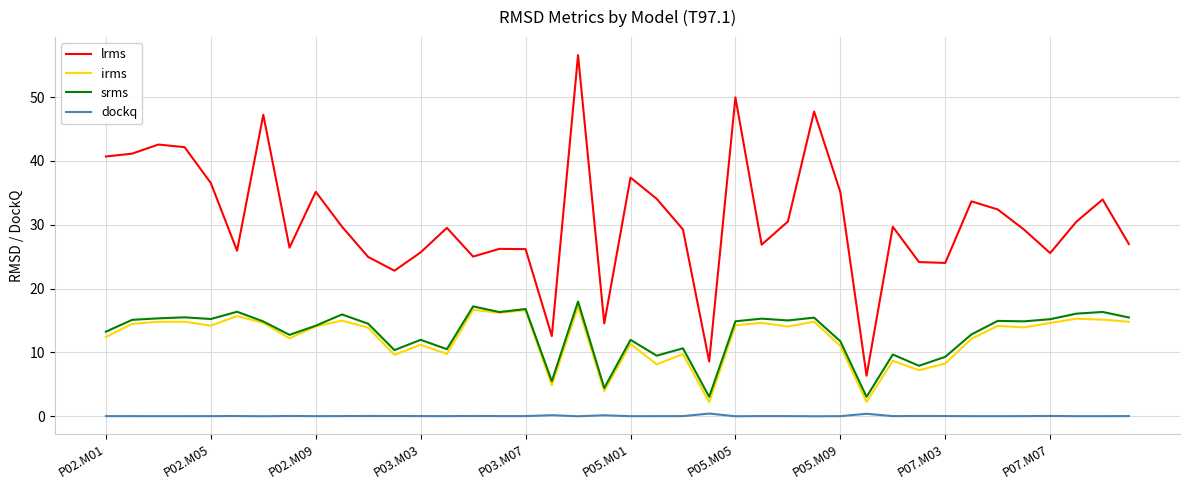

What is the minimum value for srms?

3.1